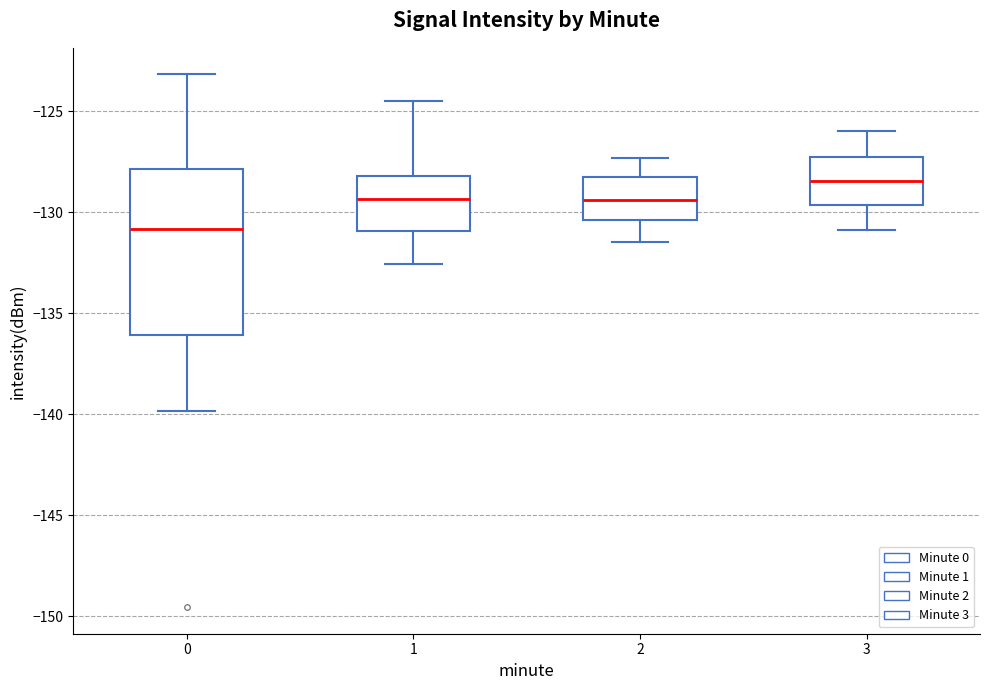

Reading left to right, transcribe this box plot: for each box, give where its median line is, the range the box spans, and where its two whiskers end, as read against the y-axis. The values are not printed on the chart, so give them approximately, as read against the axis.

0: median -131.0, box -136.0 to -128.0, whiskers -140.0 to -123.0
1: median -129.5, box -131.0 to -128.0, whiskers -132.5 to -124.5
2: median -129.5, box -130.5 to -128.5, whiskers -131.5 to -127.5
3: median -128.5, box -129.5 to -127.0, whiskers -131.0 to -126.0